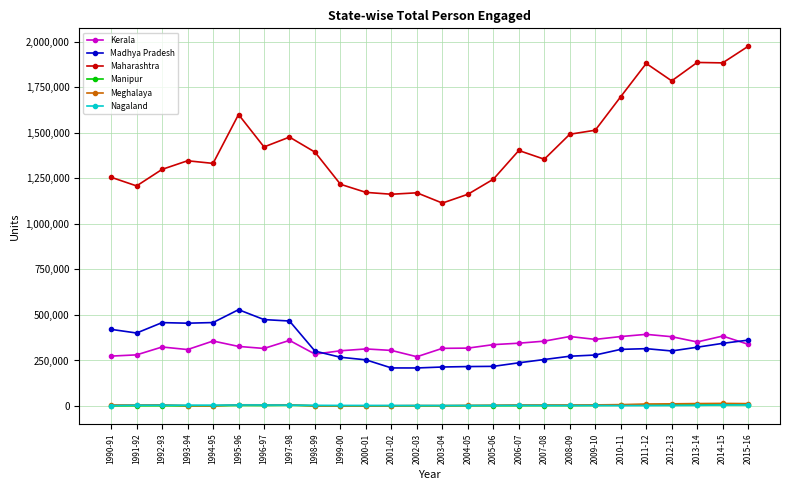

Where does the Madhya Pradesh series first go above 310944?

1990-91